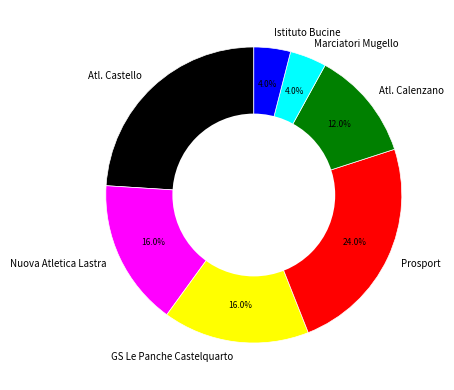

To the nearest percent, what is the combined percentage of Atl. Castello and Atl. Calenzano?

36%